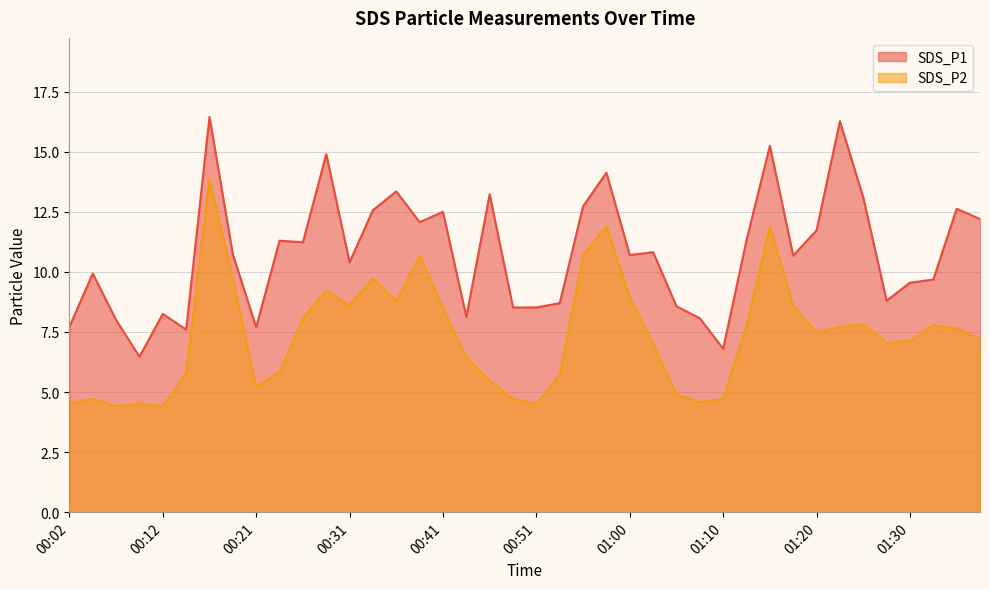

The value of SDS_P1 at 01:08 is 11.6. True or false?

False